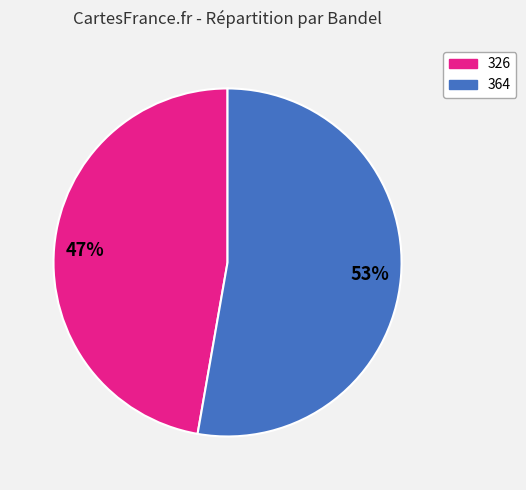

What is the largest slice in the pie chart?

364